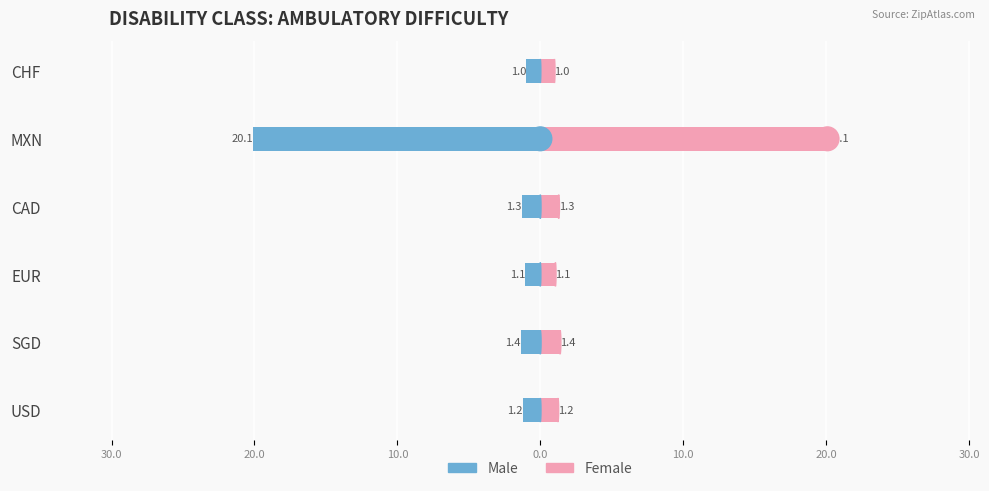

What is the lowest value of the Male series?

-20.1